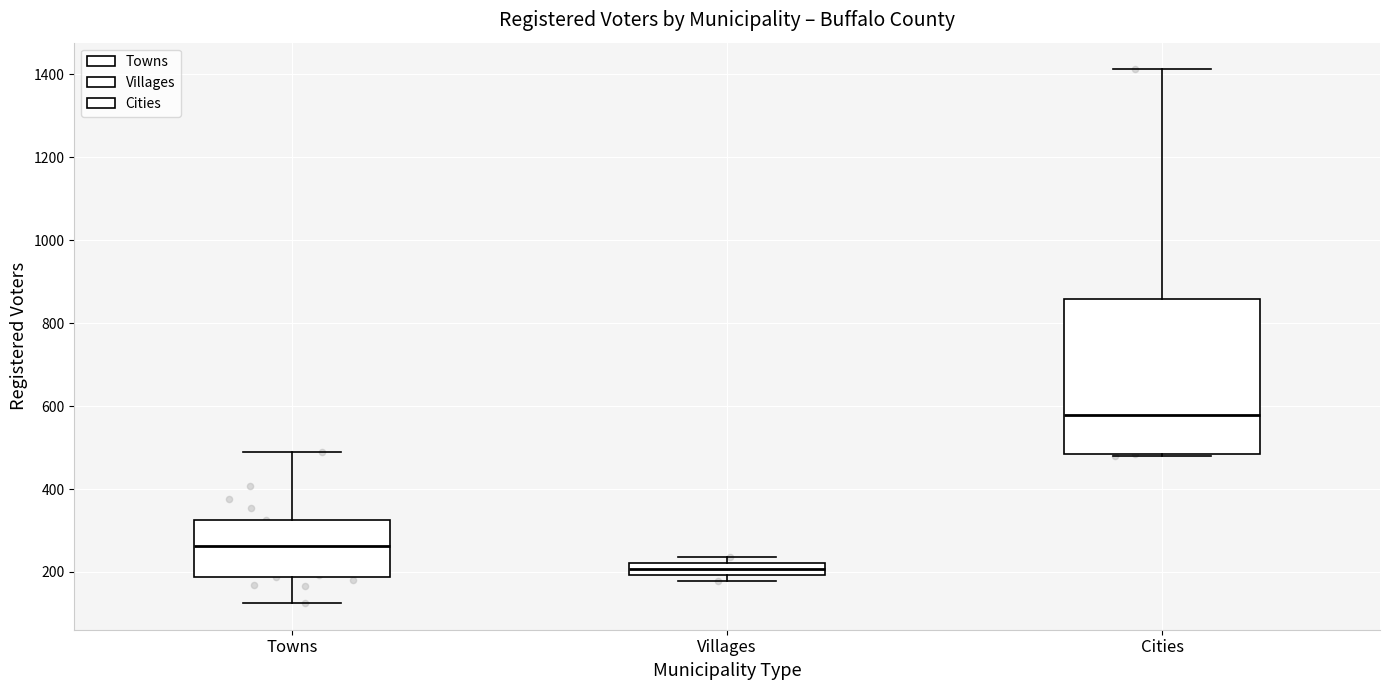

Where is the lower edge of the box for Towns on the y-axis? The values are not printed on the chart, so give them approximately, as read against the axis.

180